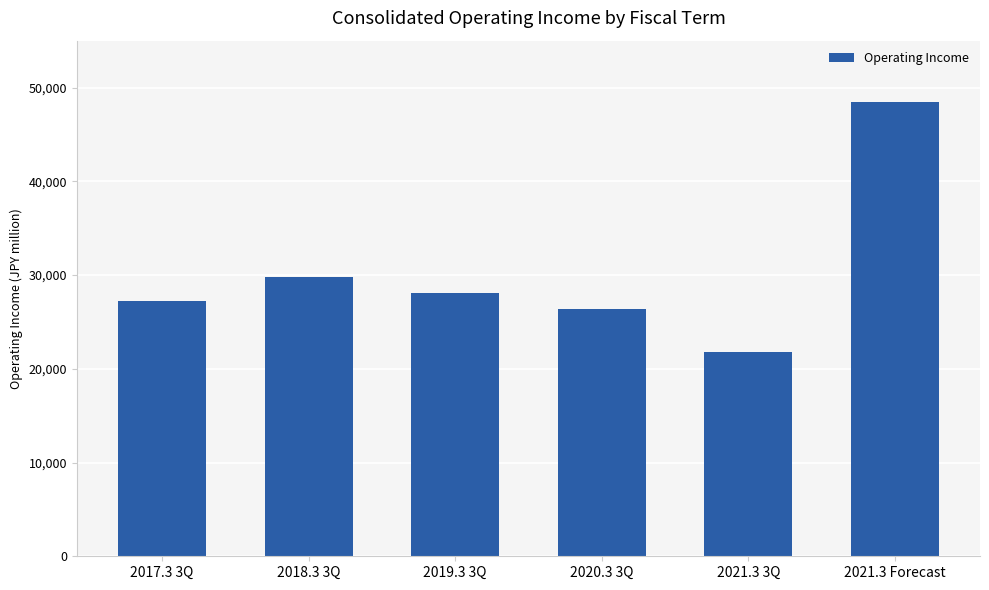

What position from the left is 2021.3 Forecast?

6